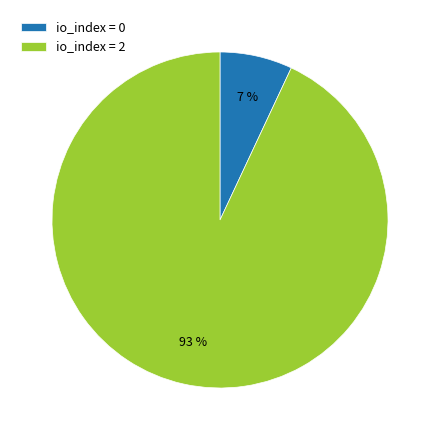

Count the number of slices in the pie.

2